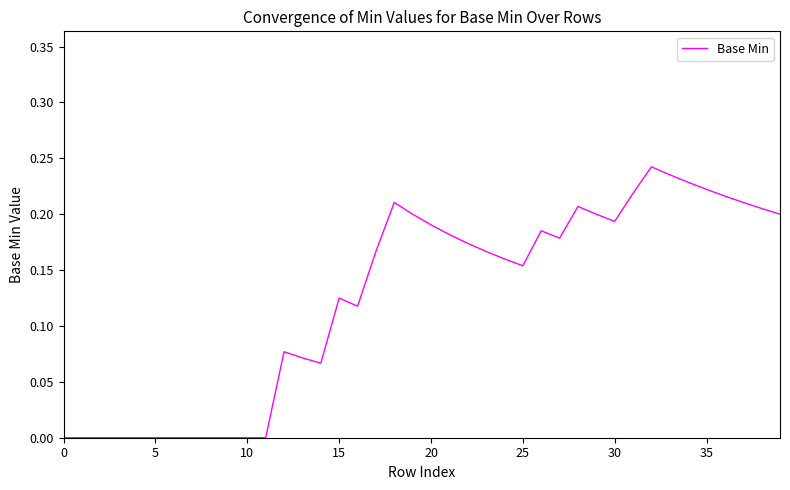

Is this an area chart (filled region under the line)?

No